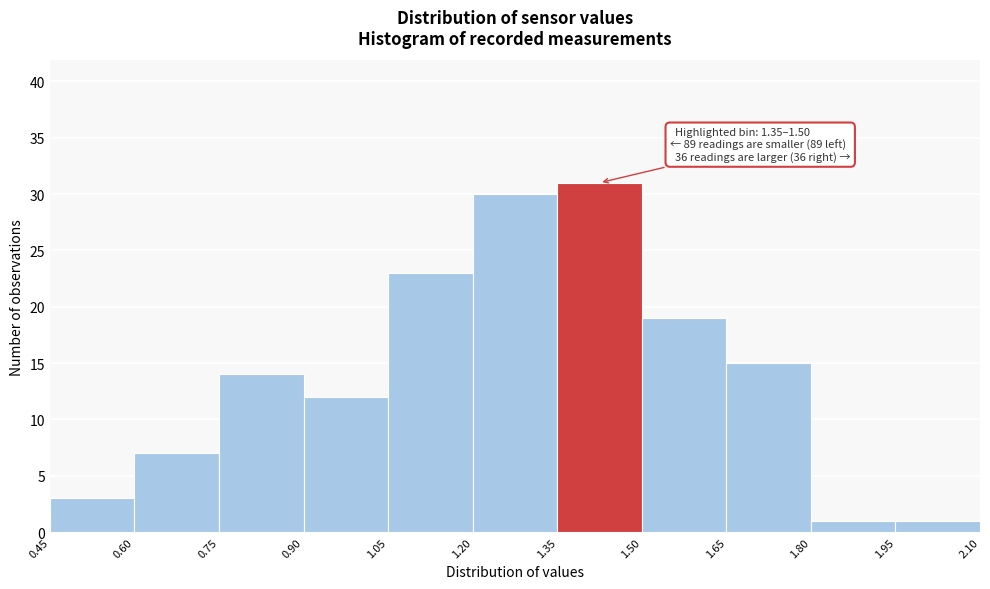

Over which range of the x-axis is the bar tallest?

1.35 to 1.50